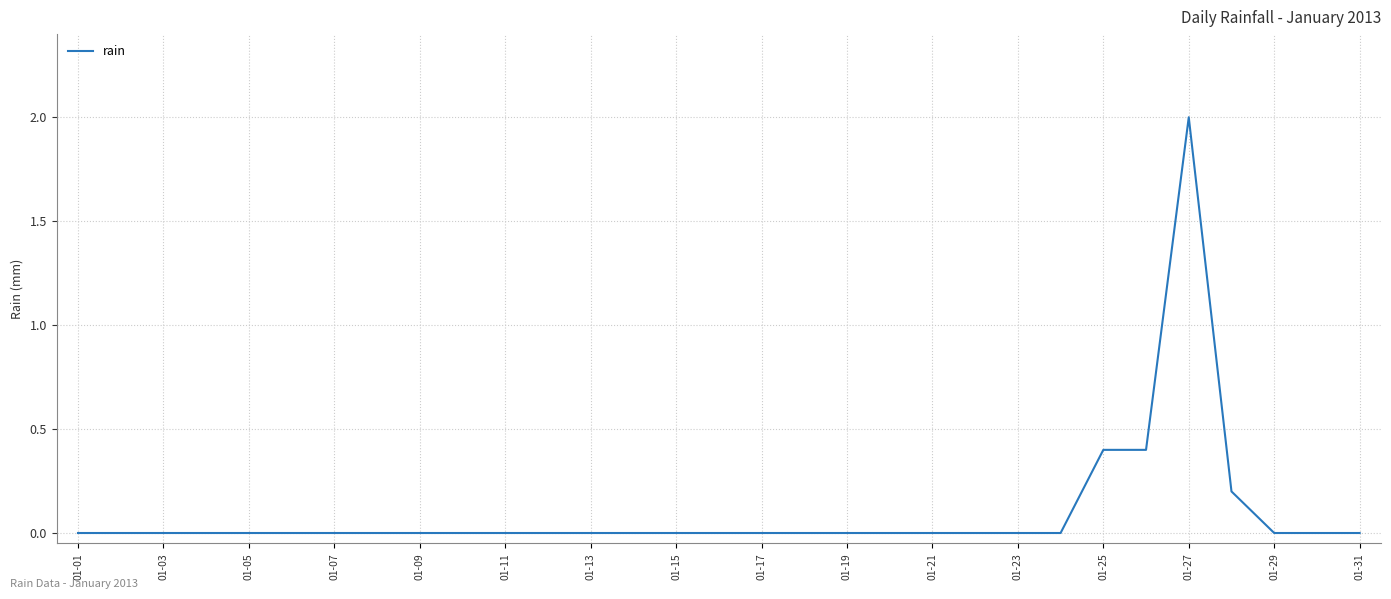

What is the maximum value shown in the chart?

2.0